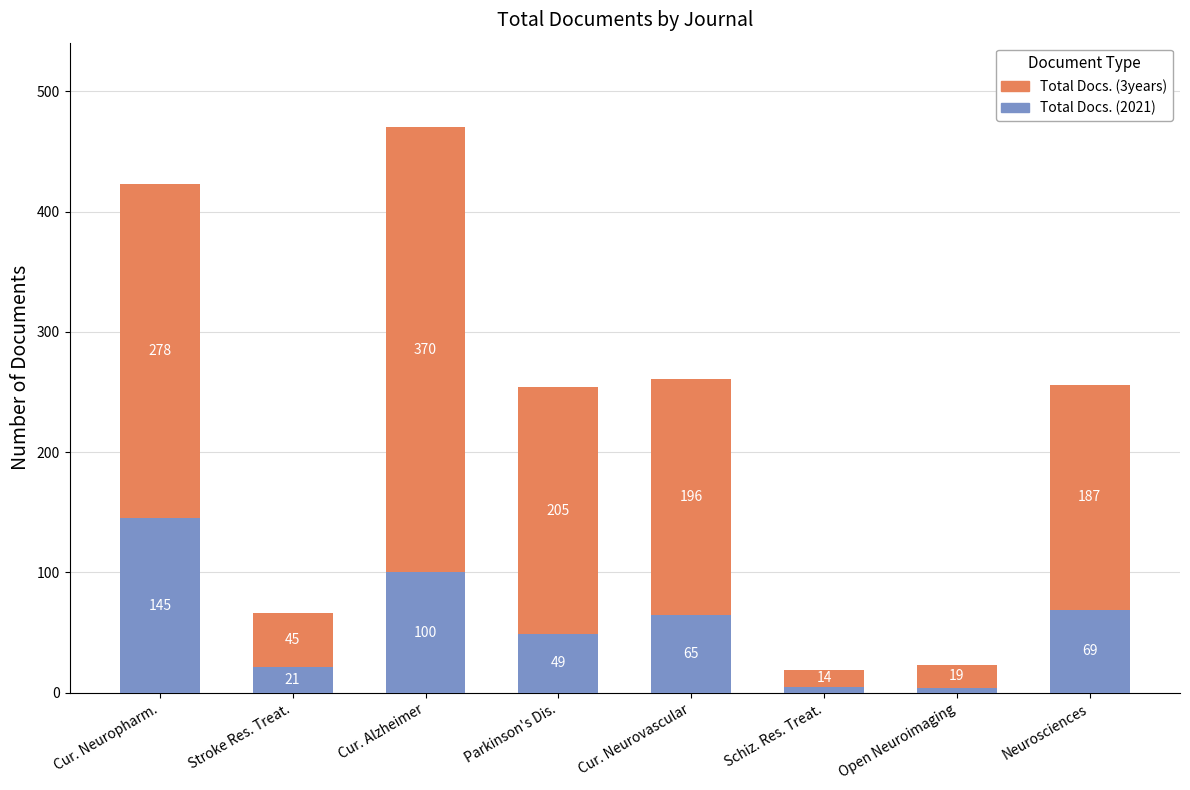

What is the average value of the Total Docs. (2021) series?

57